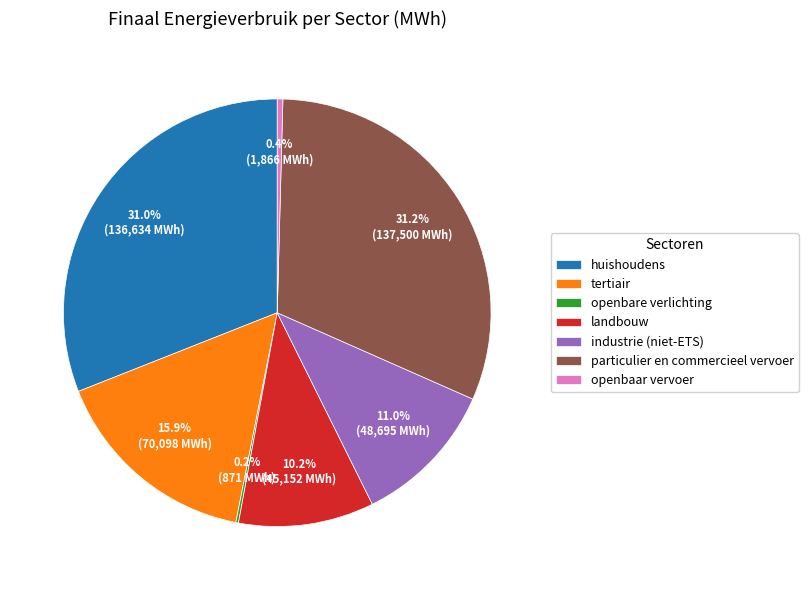

What is the ratio of the value at tertiair to the value at particulier en commercieel vervoer?

0.5